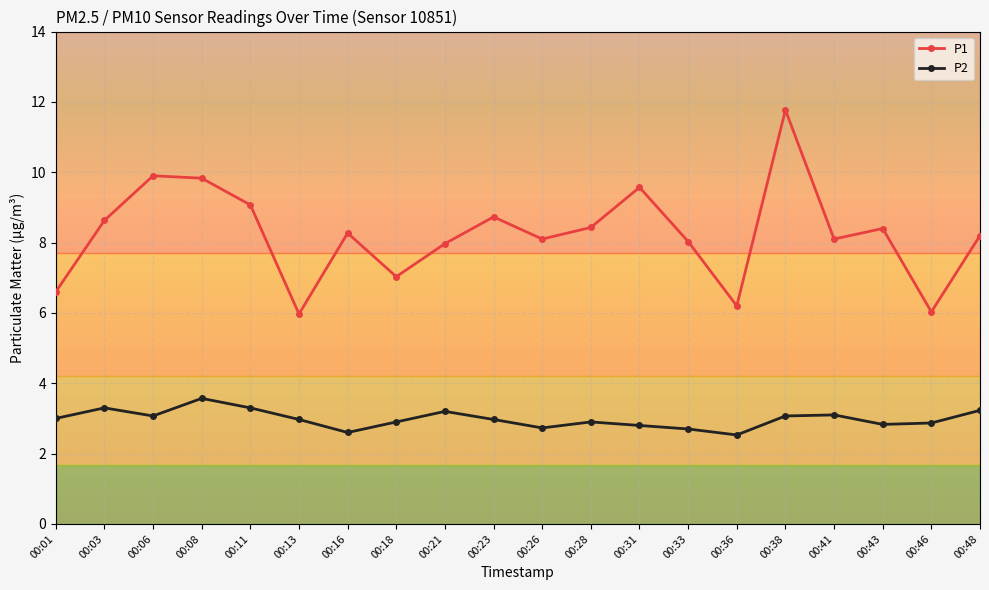

At which category is the sum across all series the highest?

00:38